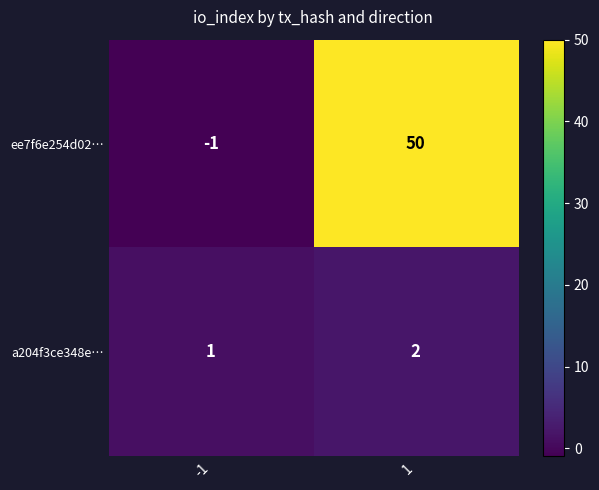

Which category has the lowest value across all series?

-1